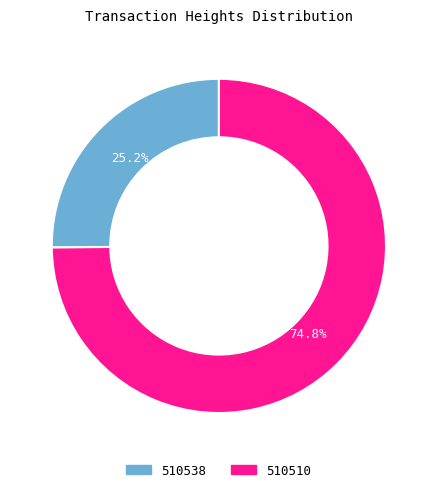

Which has a higher value, 510538 or 510510?

510510